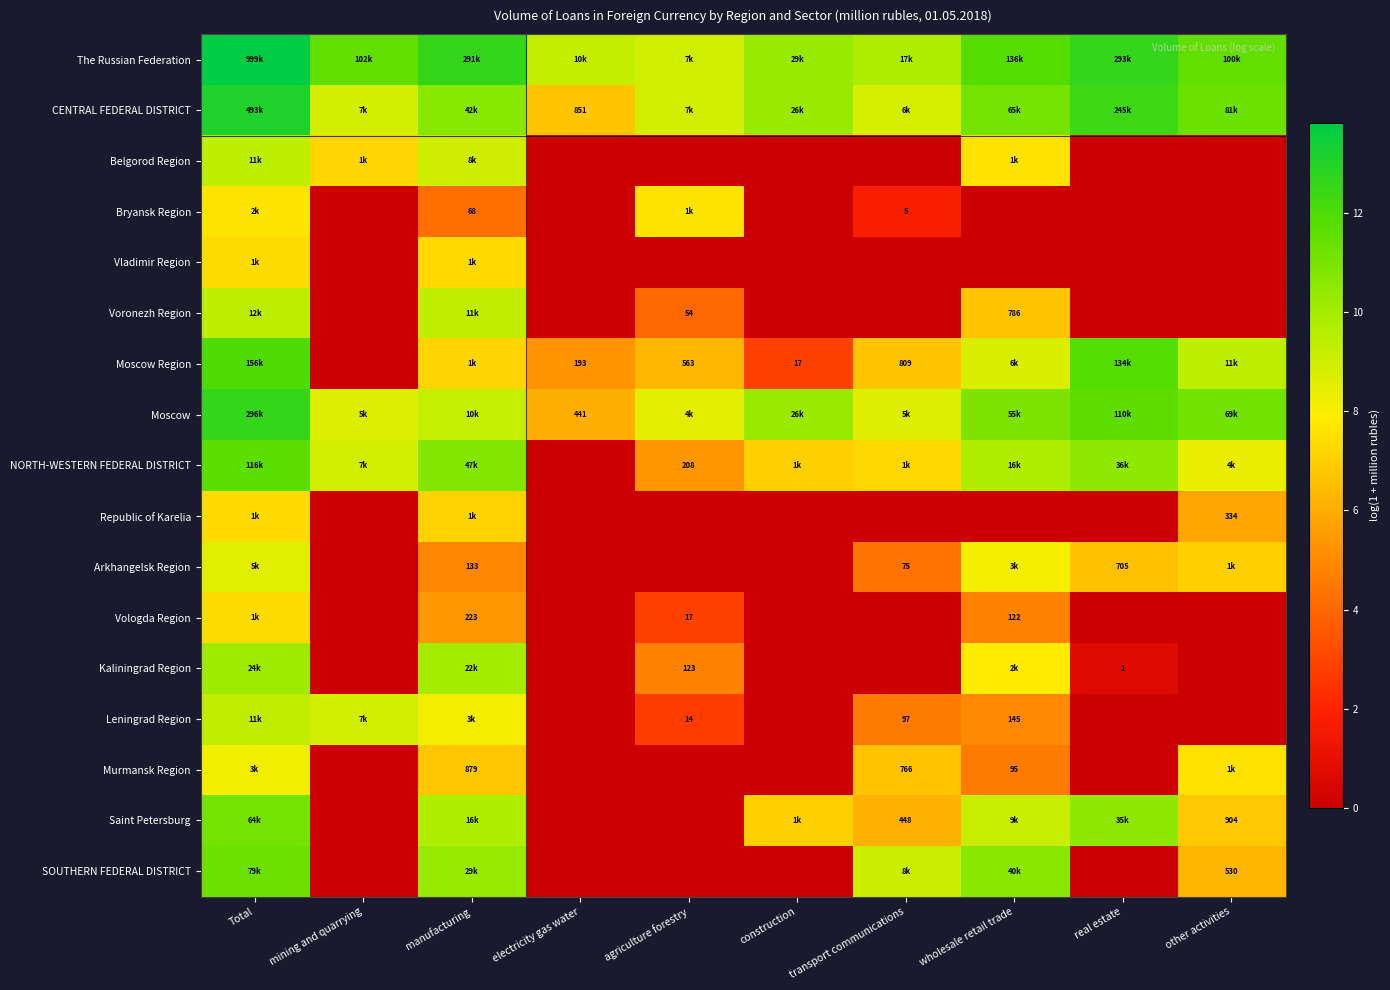

The Belgorod Region series shows 0.0 at other activities. True or false?

True